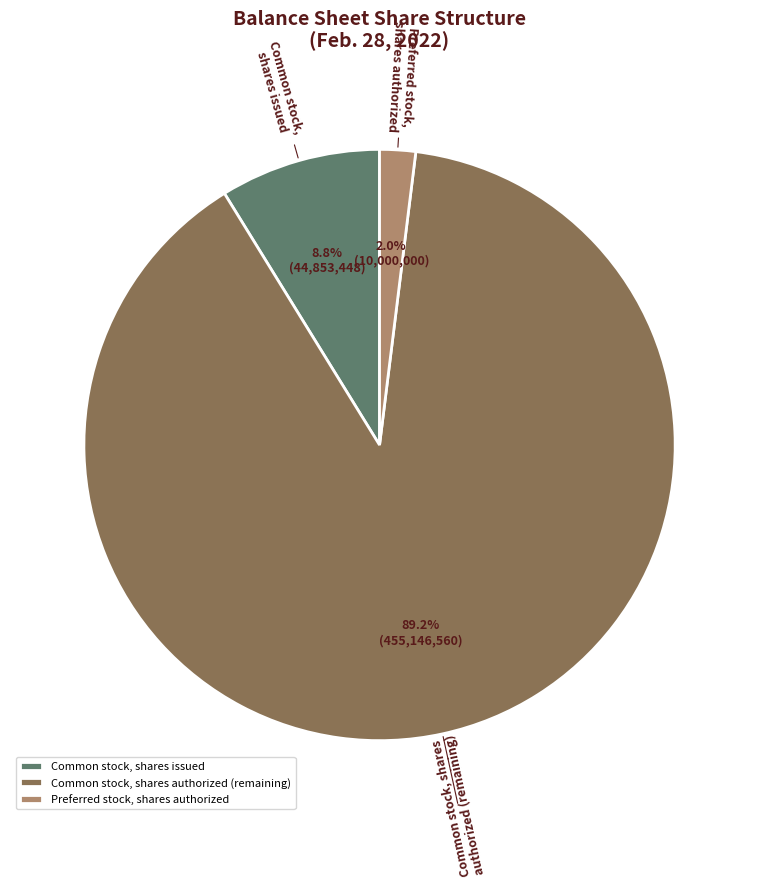

How much of the chart is everything except Common stock, shares issued?

91.2%